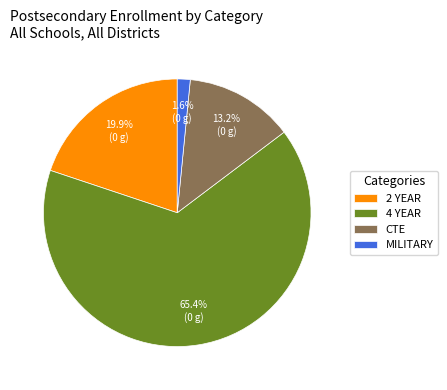

To the nearest percent, what is the difference between the CTE and 2 YEAR slice percentages?

7%